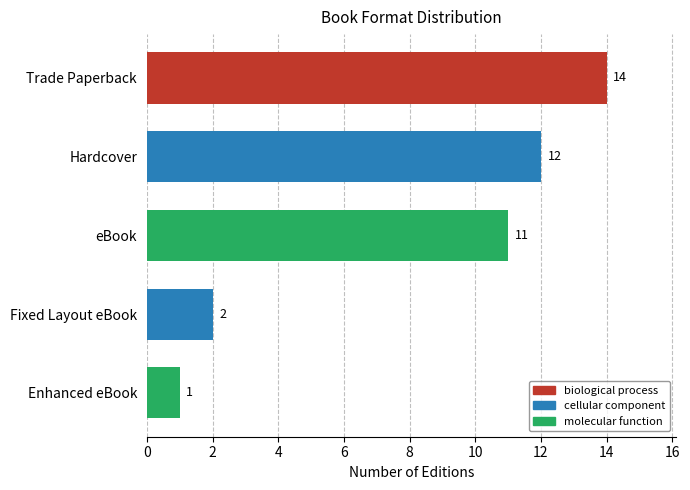

Count the number of data series in this chart.

1